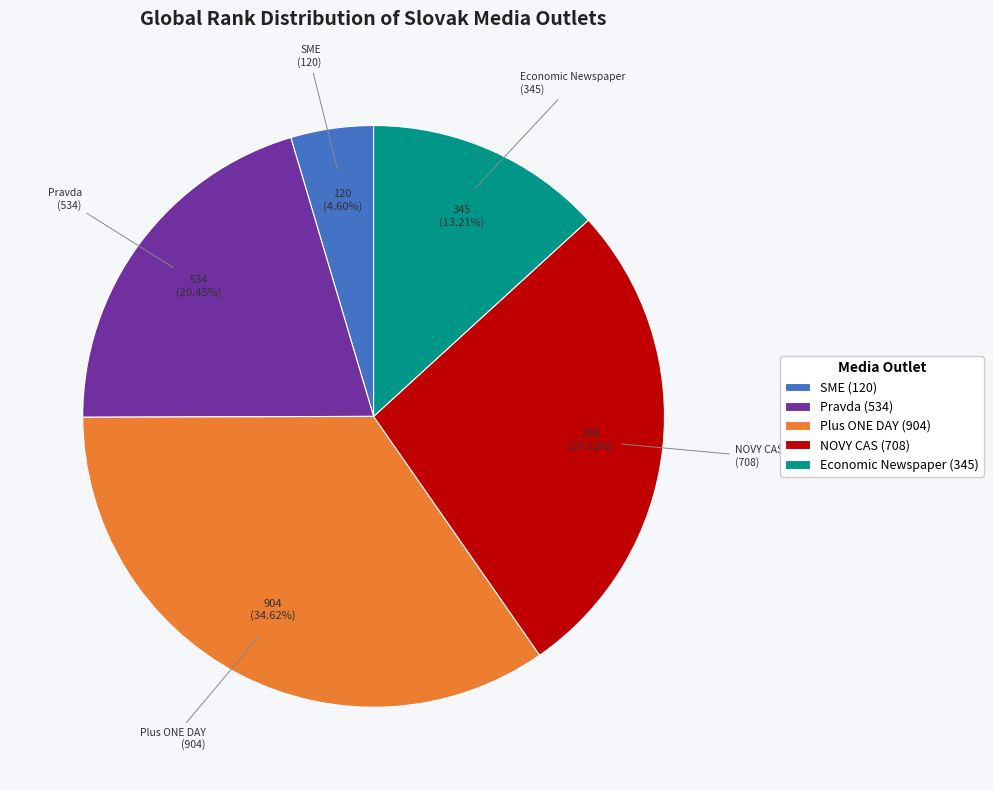

True or false: SME accounts for 5% of the total.

True